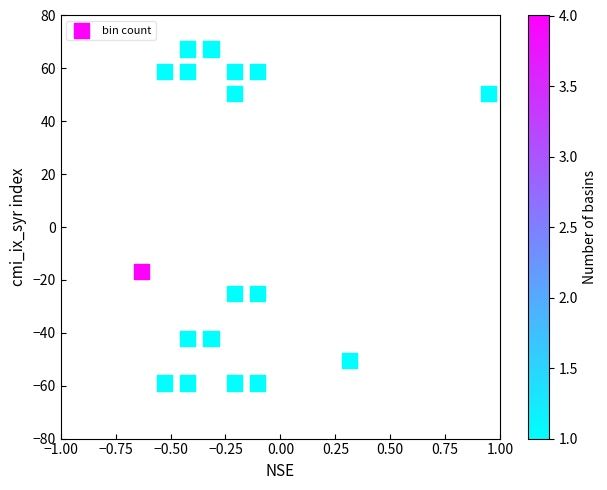

What is the range of Y values (max minus min)?

126.3